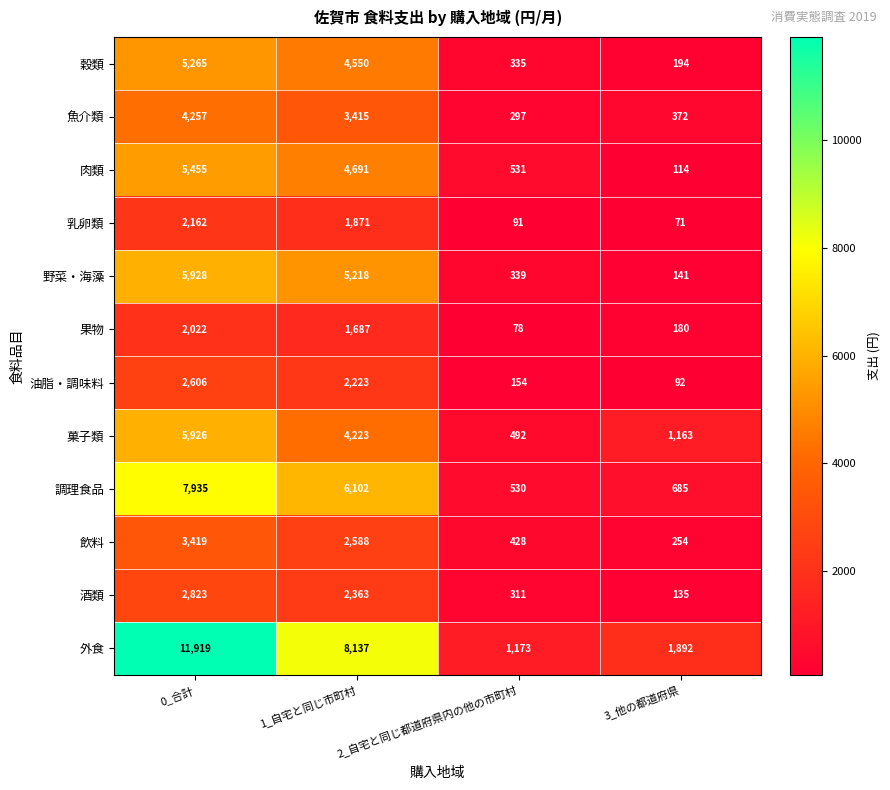

What is the maximum value shown in the chart?

11919